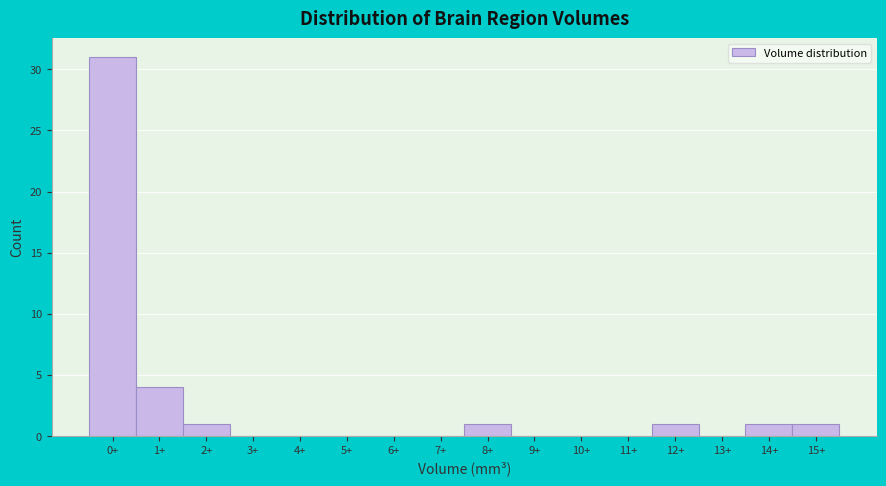

Reading left to right, list all the values displayed in this chart.

0+=31	1+=4	2+=1	3+=0	4+=0	5+=0	6+=0	7+=0	8+=1	9+=0	10+=0	11+=0	12+=1	13+=0	14+=1	15+=1